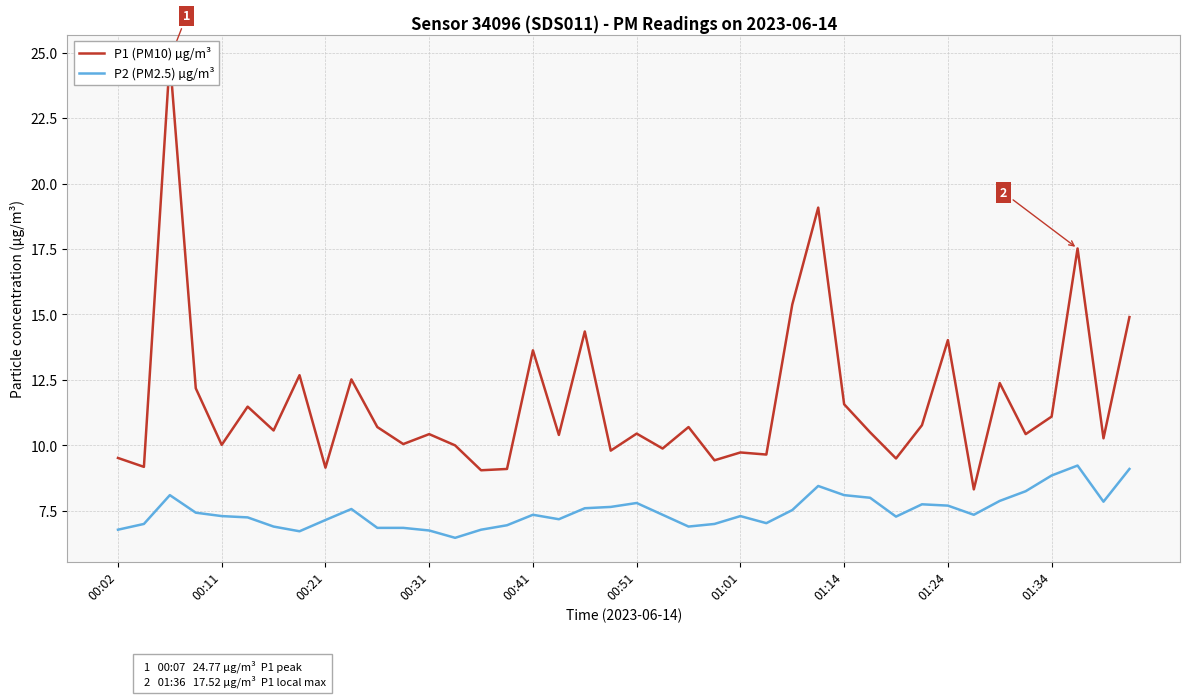

Which series has the largest range (max minus min)?

P1 (PM10) µg/m³